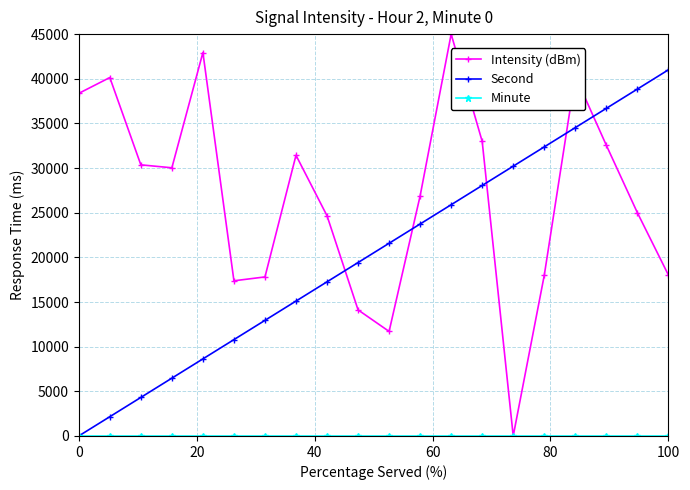

How many interior local peaks does the Intensity (dBm) series have?

5